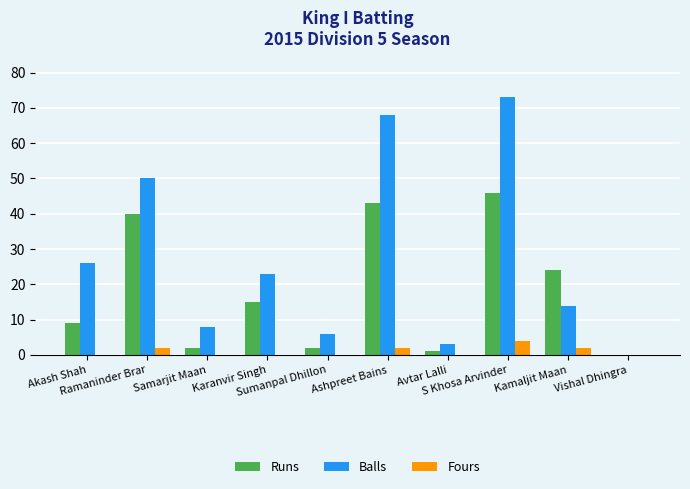

Which series has the largest total across all categories?

Balls